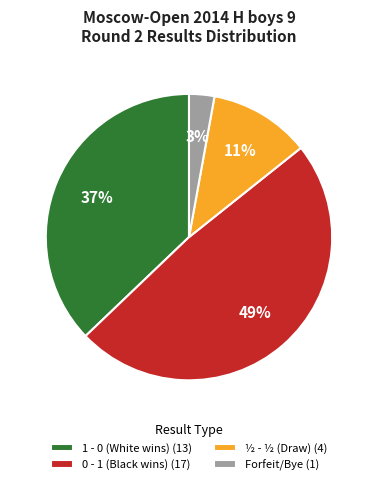

What percentage is the Forfeit/Bye (1) slice, to the nearest percent?

3%